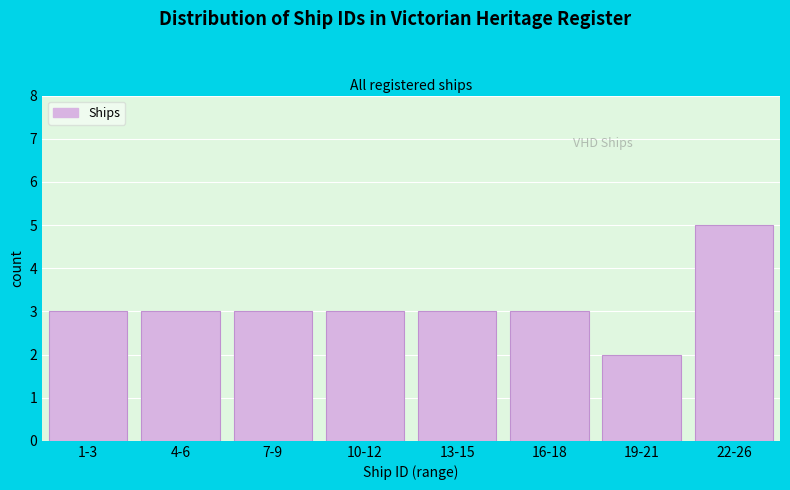

Reading left to right, what are all the values shown in this chart?

3	3	3	3	3	3	2	5